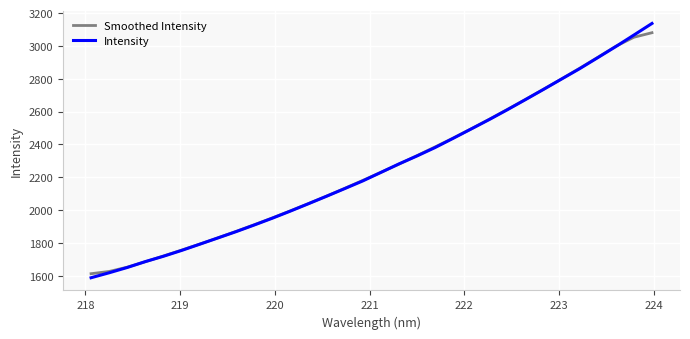

What is the smallest value displayed?

1587.9